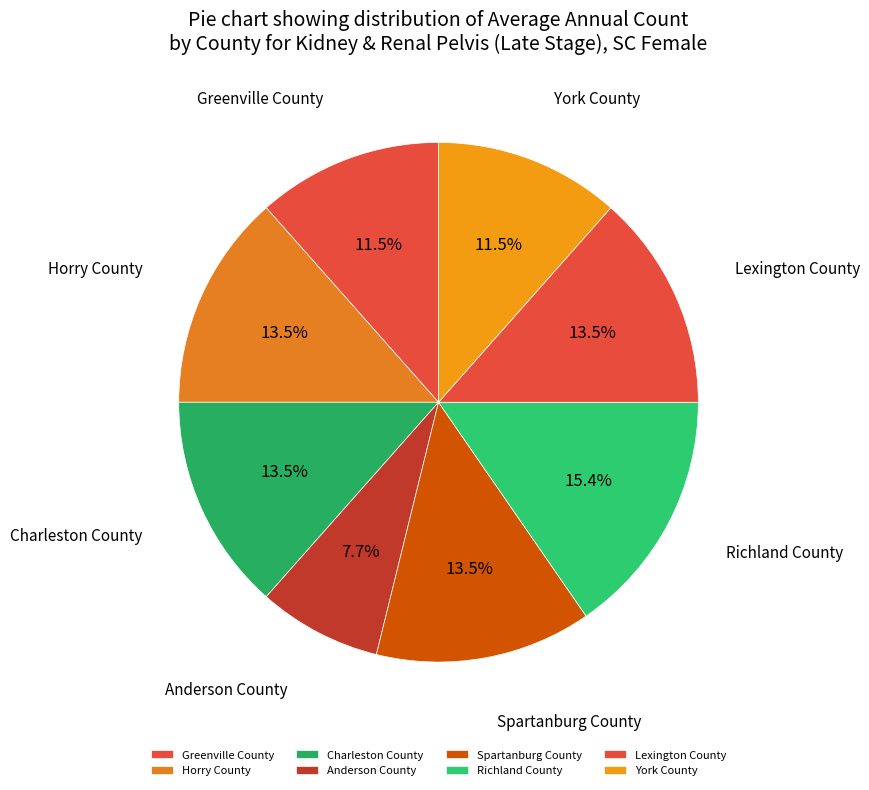

True or false: York County accounts for 26% of the total.

False